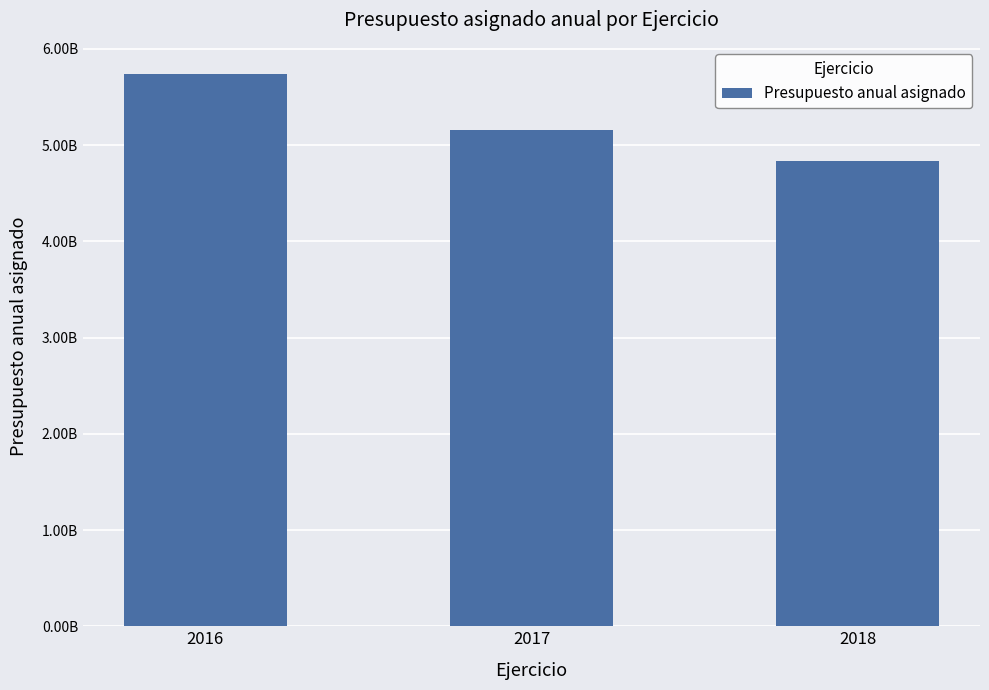

What is the value of the 1st bar from the left?

5733595808